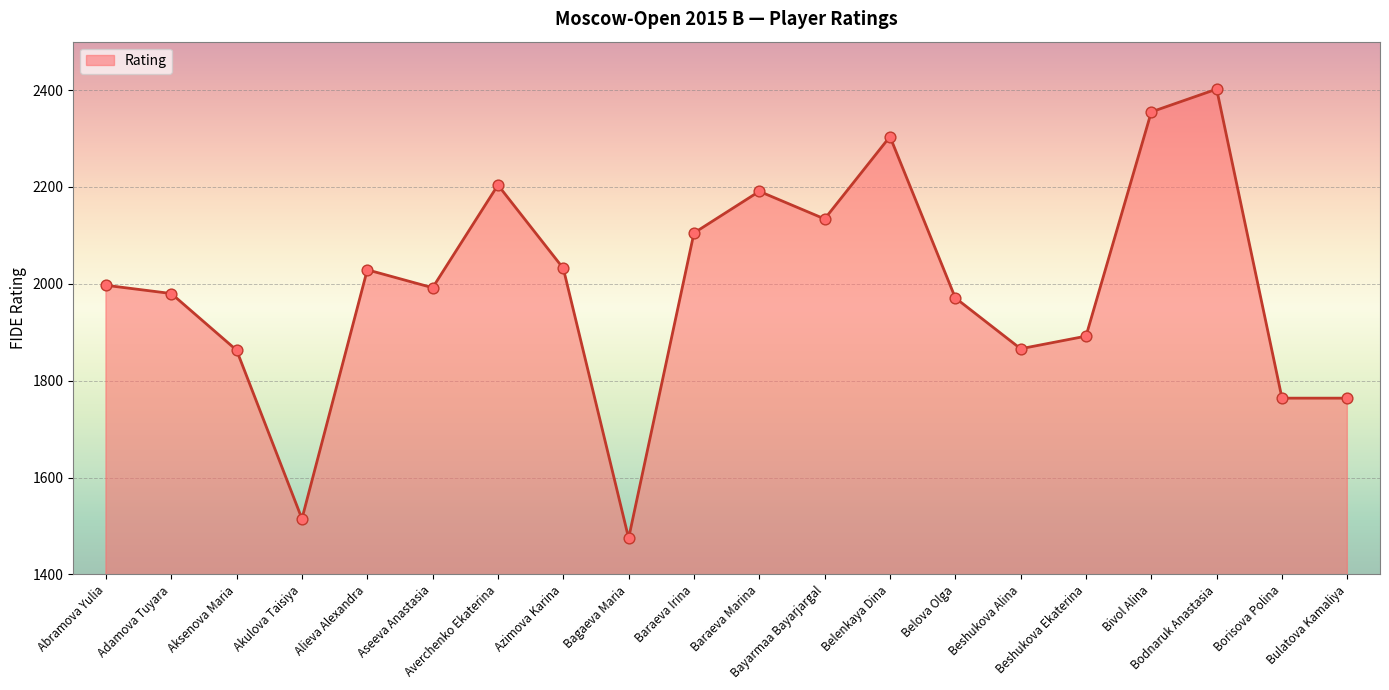

Approximately how many times larger is the value at Bivol Alina compared to Abramova Yulia?

1.2